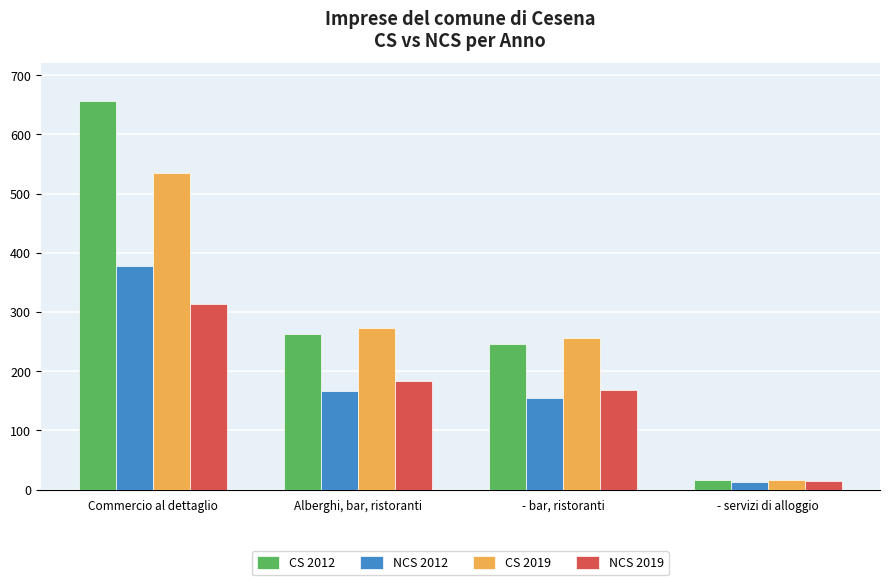

What is the difference between the maximum and minimum values in the CS 2019 series?

517